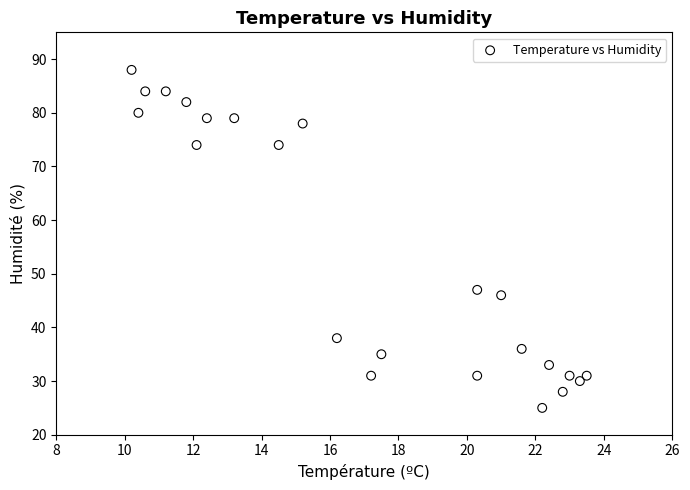

What Y value in the scatter plot is closest to 56?

47